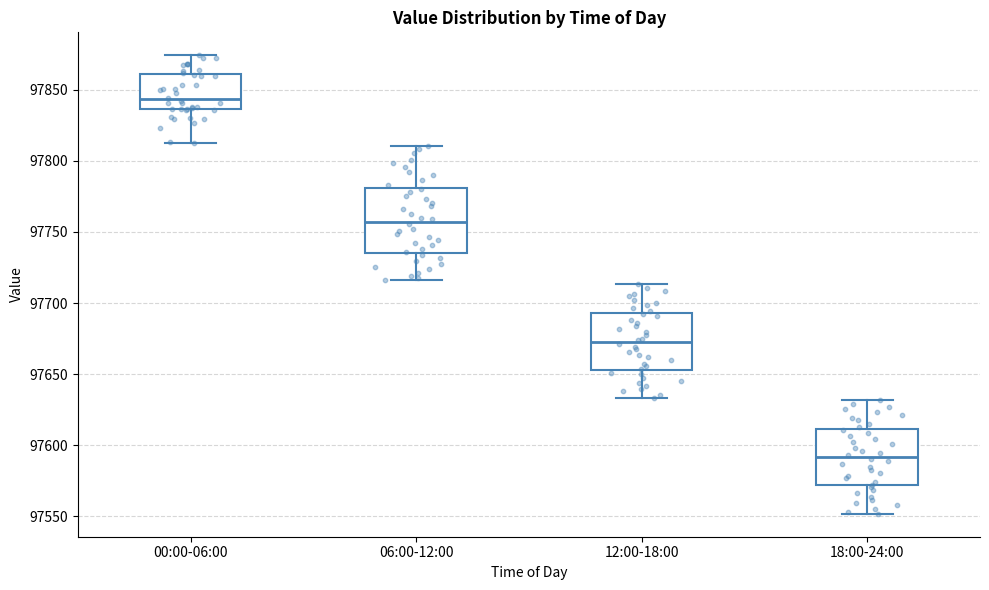

Reading left to right, transcribe this box plot: for each box, give where its median line is, the range the box spans, and where its two whiskers end, as read against the y-axis. The values are not printed on the chart, so give them approximately, as read against the axis.

00:00-06:00: median 97845, box 97835 to 97860, whiskers 97810 to 97875
06:00-12:00: median 97755, box 97735 to 97780, whiskers 97715 to 97810
12:00-18:00: median 97675, box 97655 to 97695, whiskers 97635 to 97715
18:00-24:00: median 97590, box 97570 to 97610, whiskers 97550 to 97630